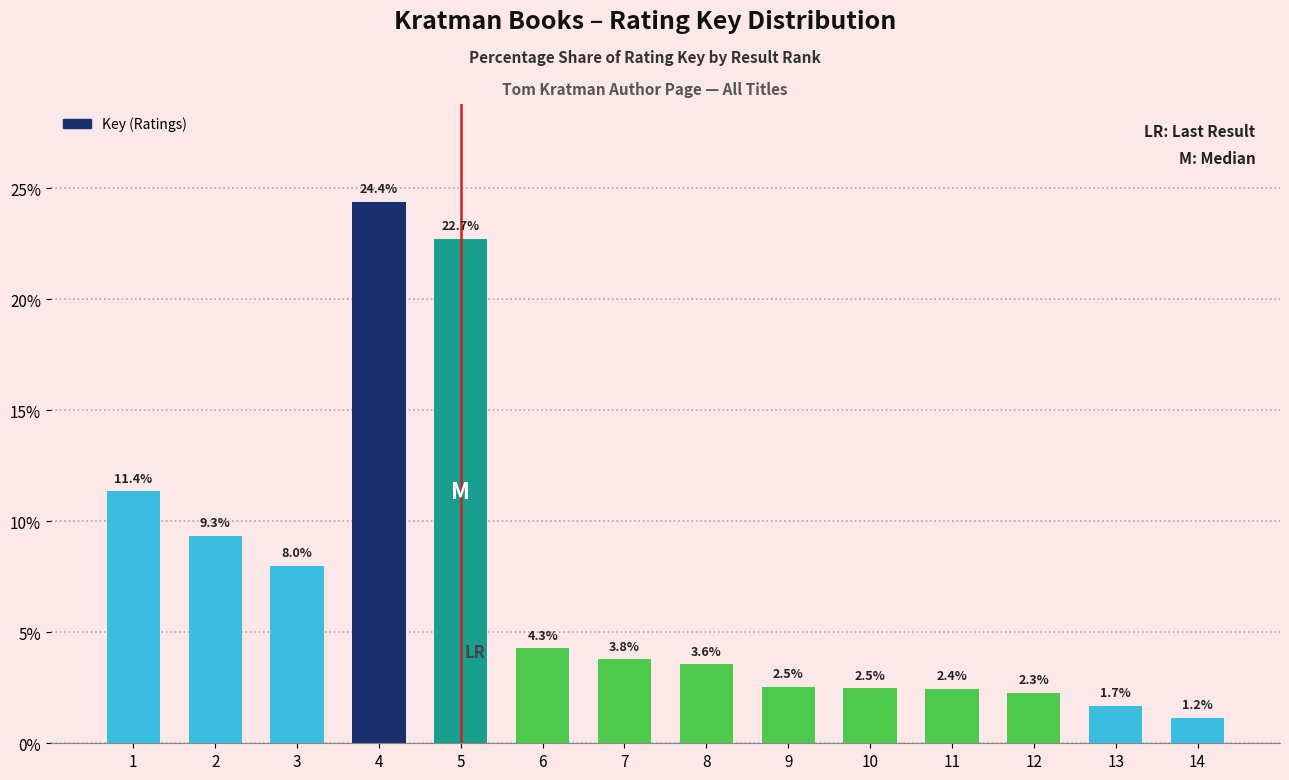

What value does the data have at 11?

2.4